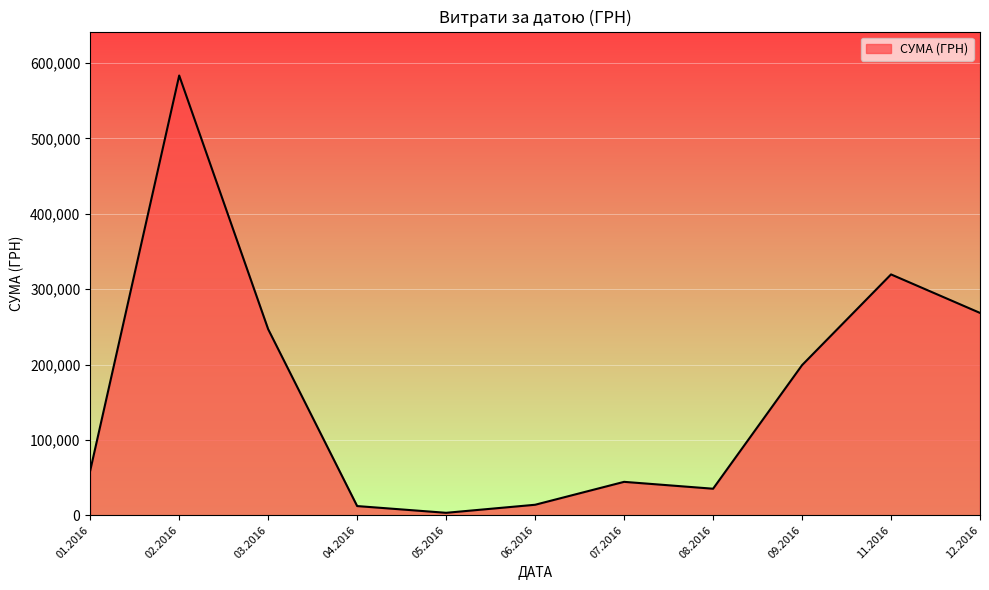

Is it true that the value at 01.2016 is 84840.7?

False